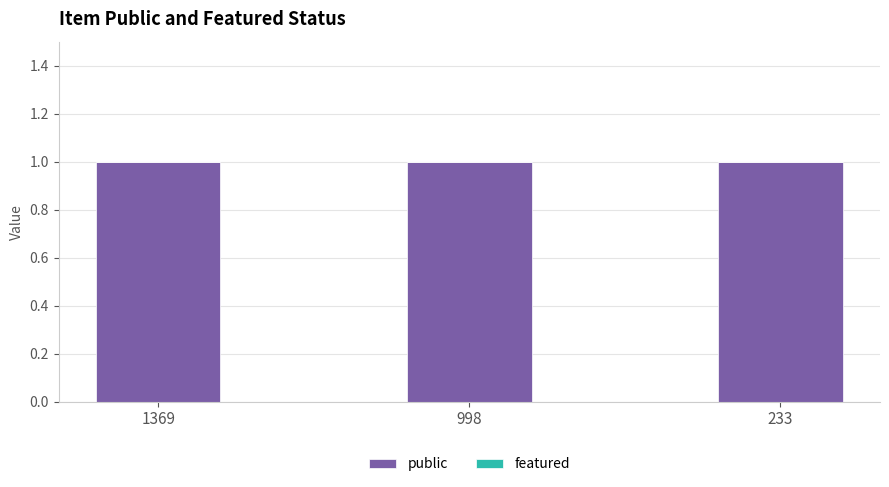

How many bars are there in each group?

2